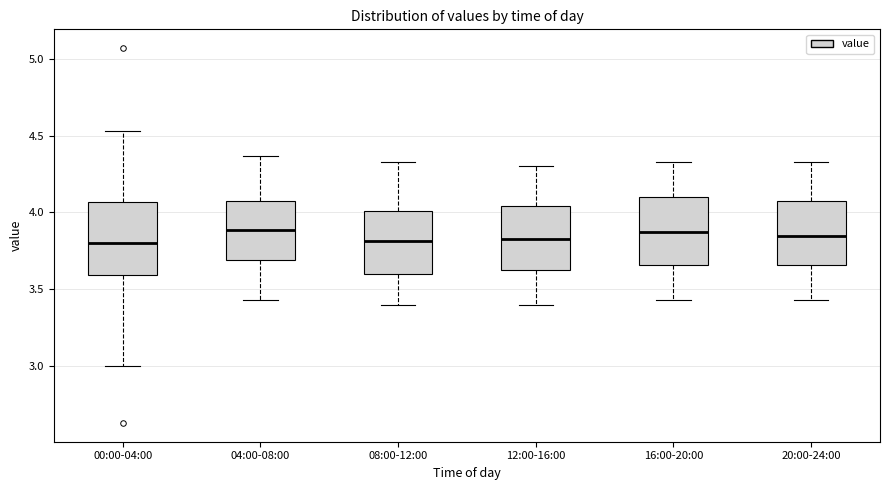

Where does the upper whisker of the box for 04:00-08:00 end on the y-axis? The values are not printed on the chart, so give them approximately, as read against the axis.

4.35